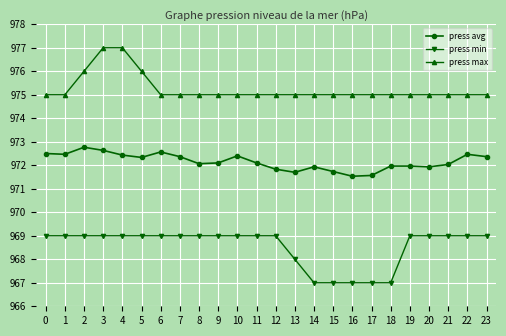

What is the total value across all series at 3?

2918.6